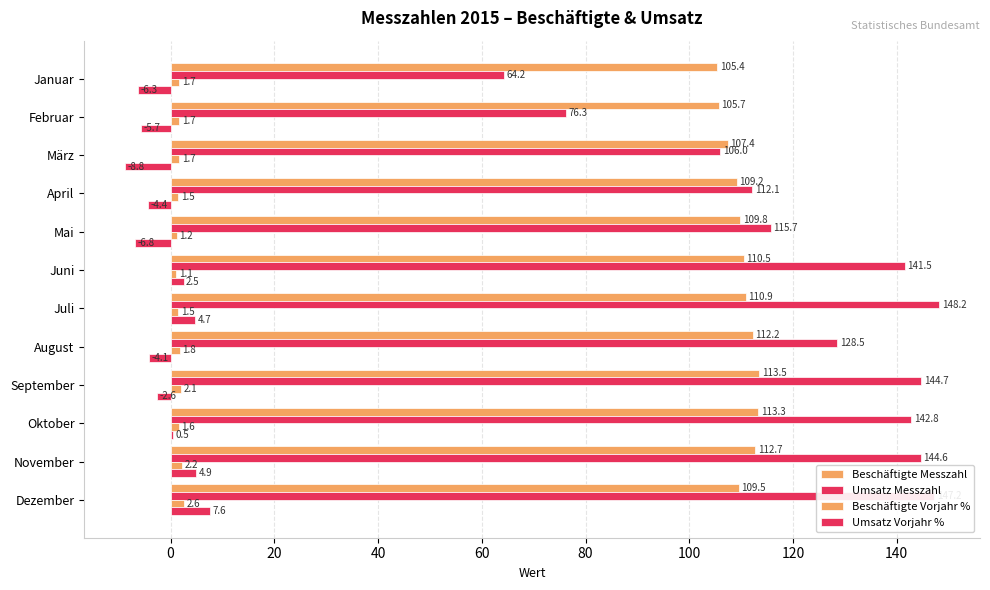

Count the number of data series in this chart.

4